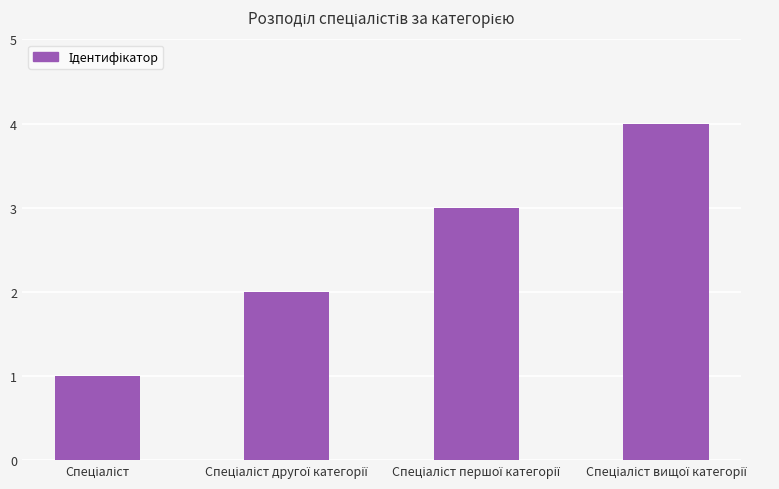

What is the maximum value shown in the chart?

4